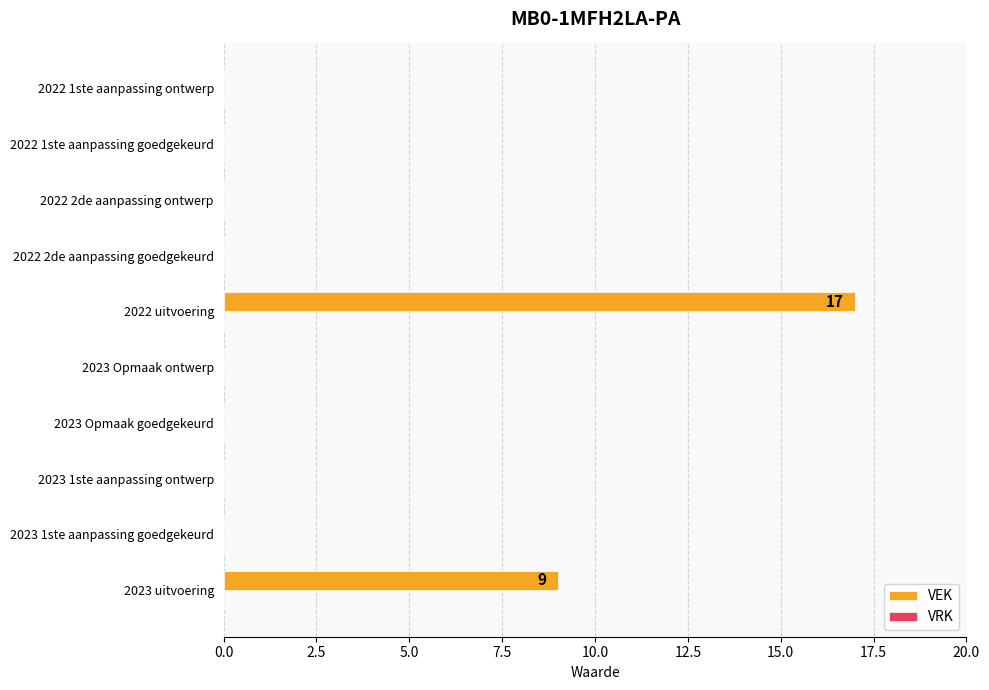

Where is the data nearest to the value 8?

2023 uitvoering